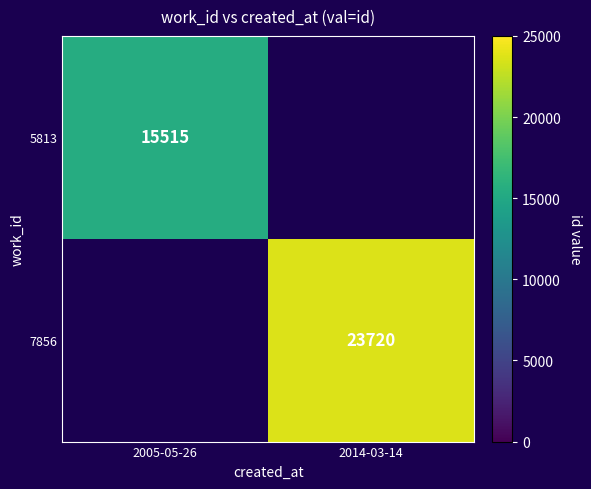

The 7856 series shows 41958 at 2014-03-14. True or false?

False